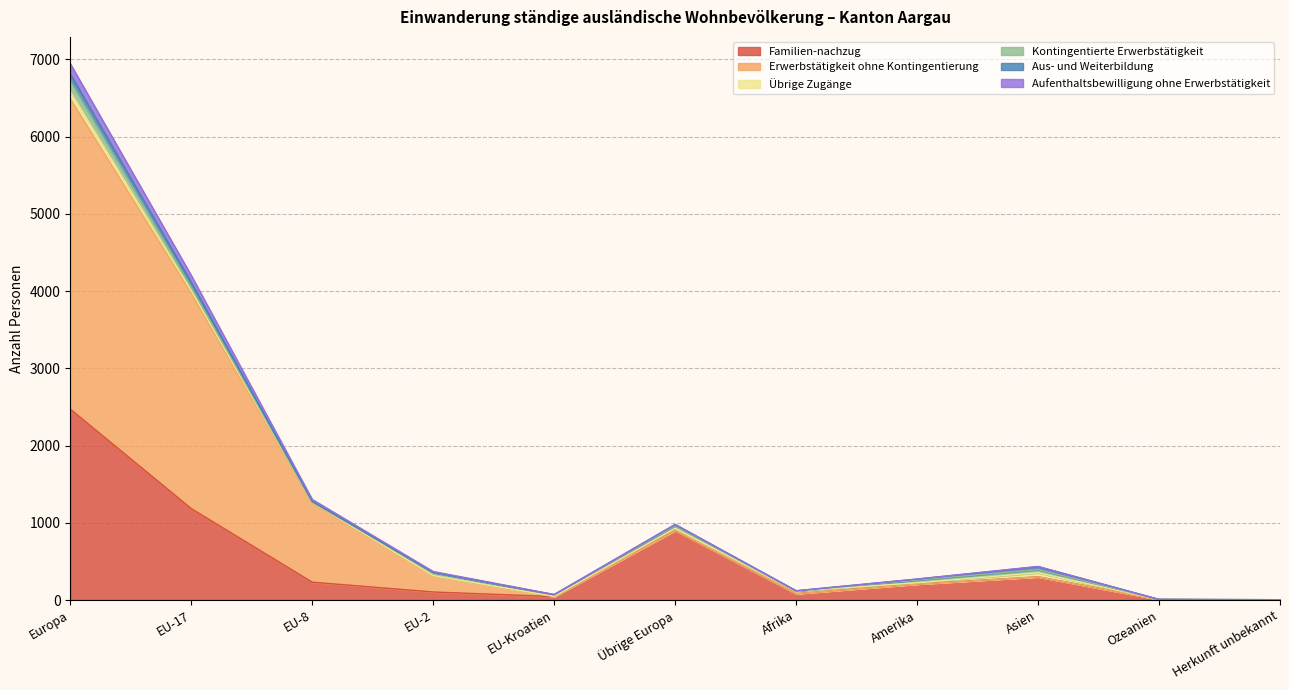

What is the highest value of the Familien-nachzug series?

2472